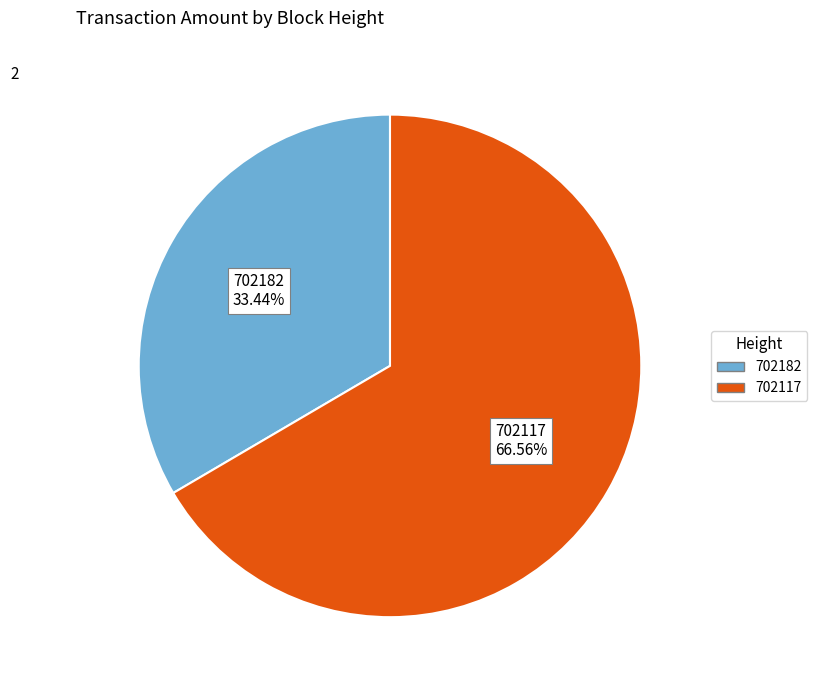

To the nearest percent, what percentage of the pie is 702182?

33%